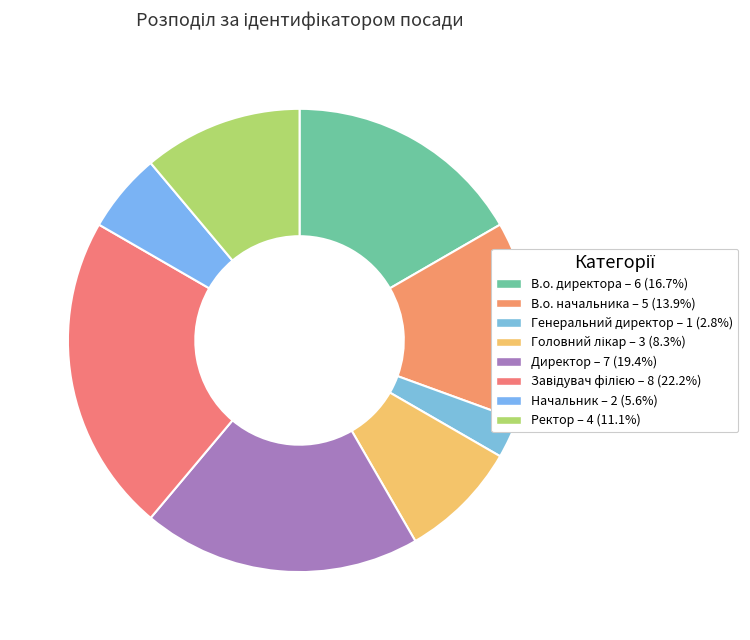

To the nearest percent, what is the difference between the Начальник and В.о. директора slice percentages?

11%